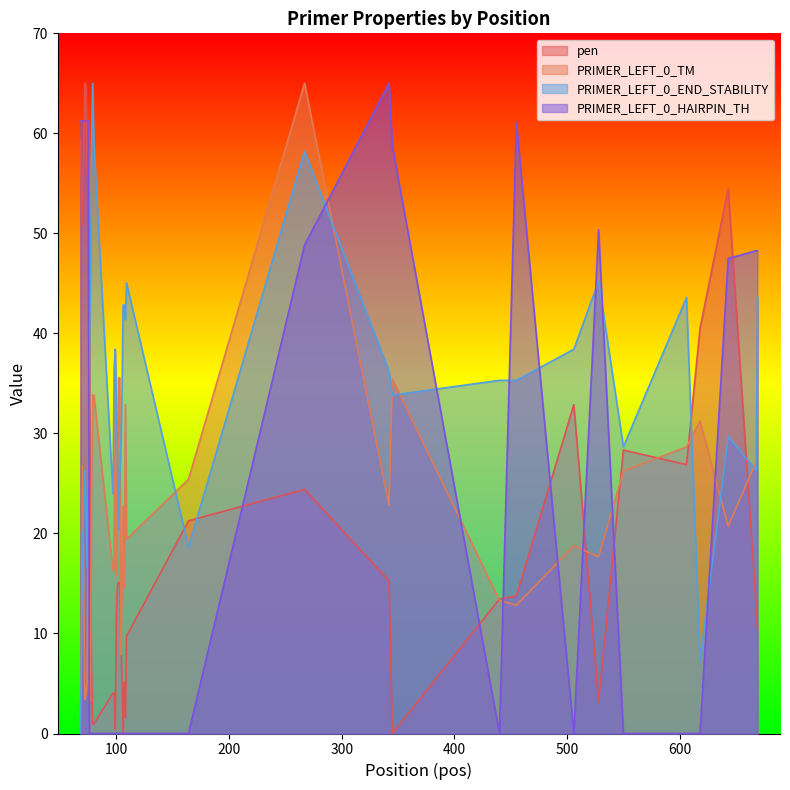

What is the sum of all PRIMER_LEFT_0_END_STABILITY values?

1326.7